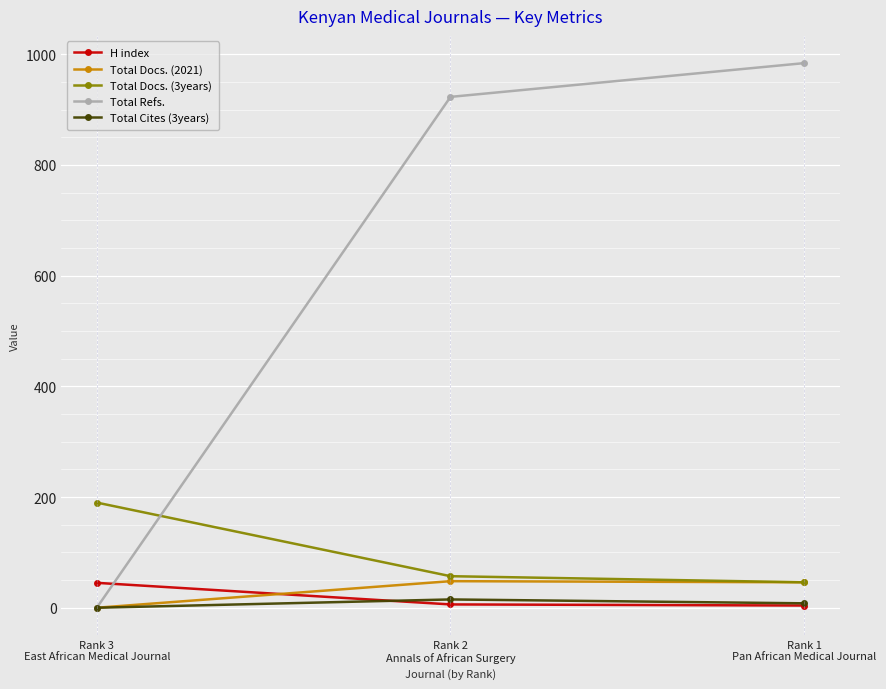

Which series has the largest range (max minus min)?

Total Refs.